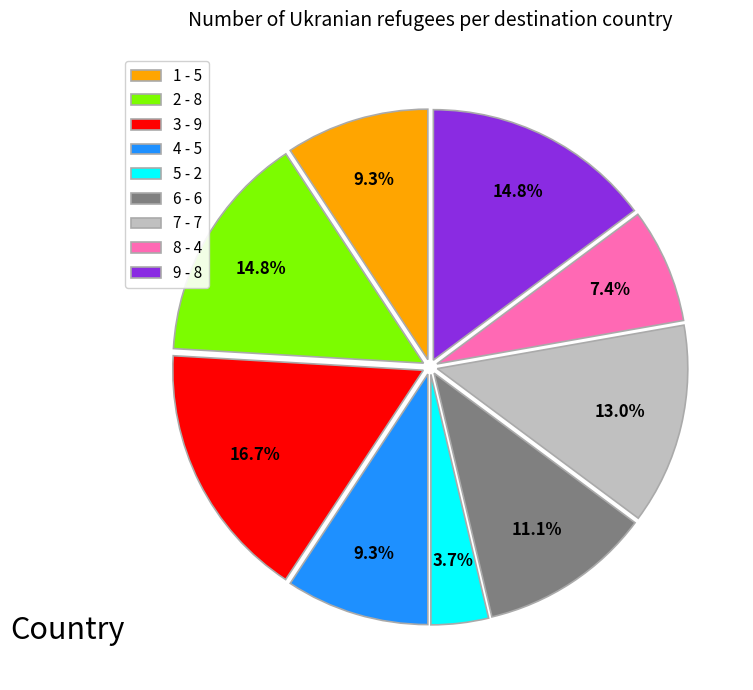

What is the smallest slice in the pie chart?

5